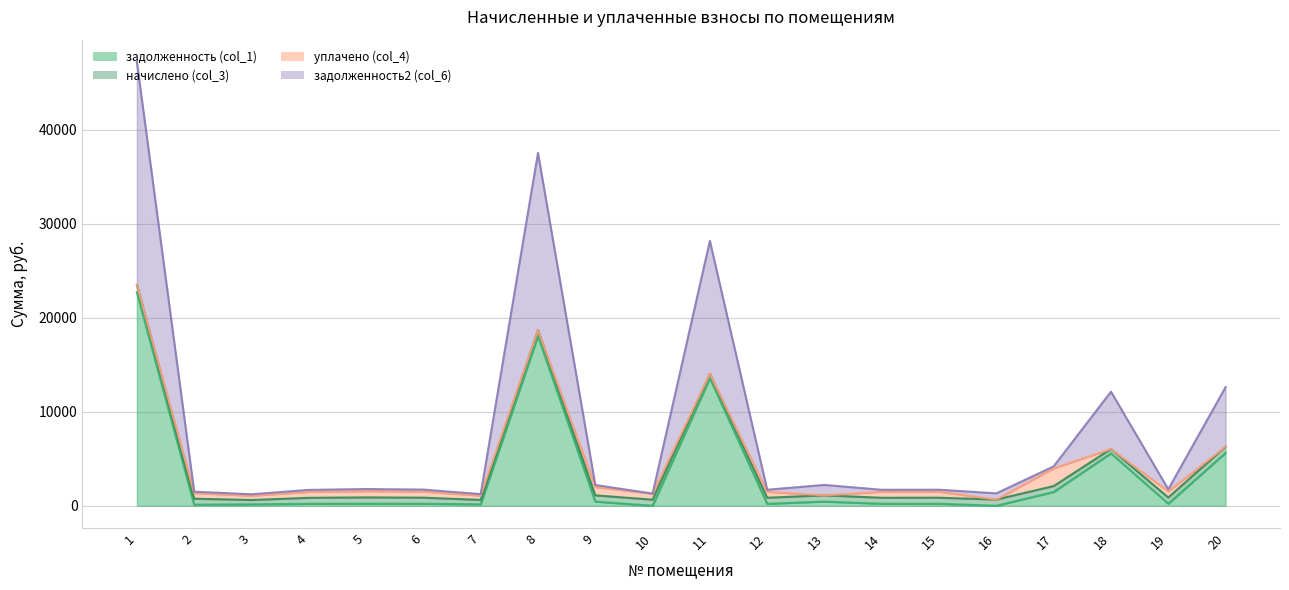

At which label does задолженность (col_1) reach its peak?

1